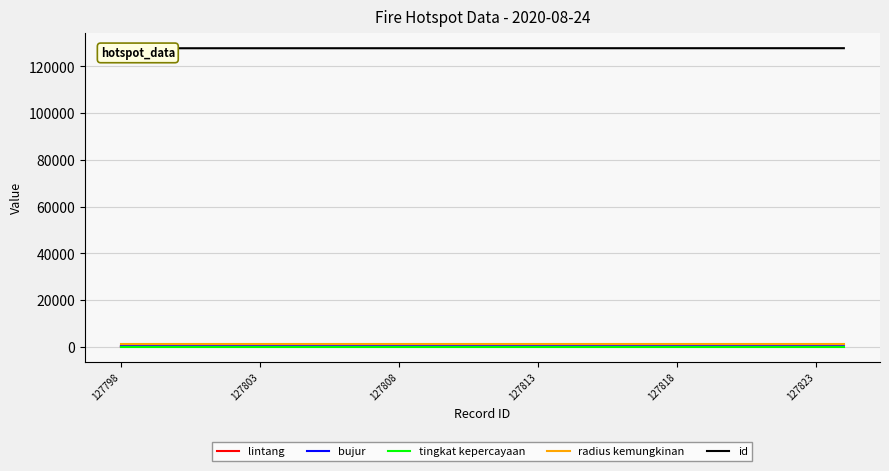

How many lines are shown in the chart?

5